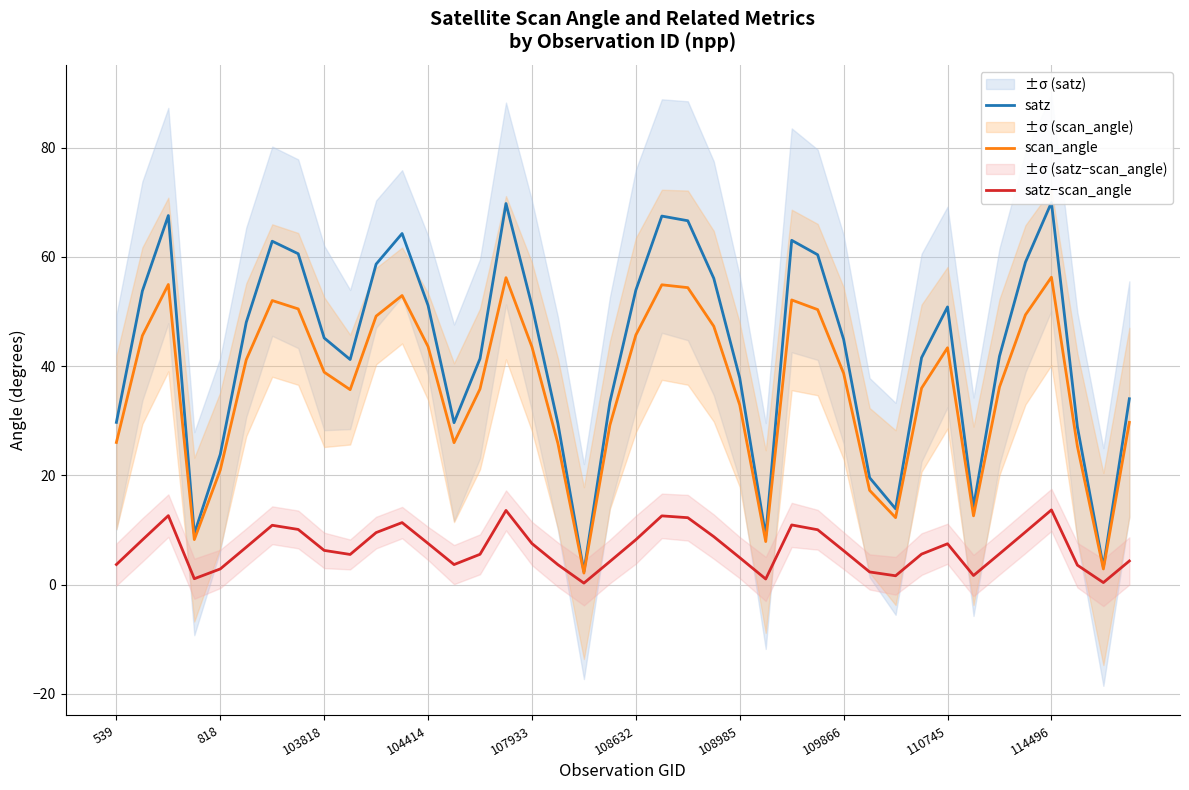

The value of satz−scan_angle at 108985 is 4.9. True or false?

True